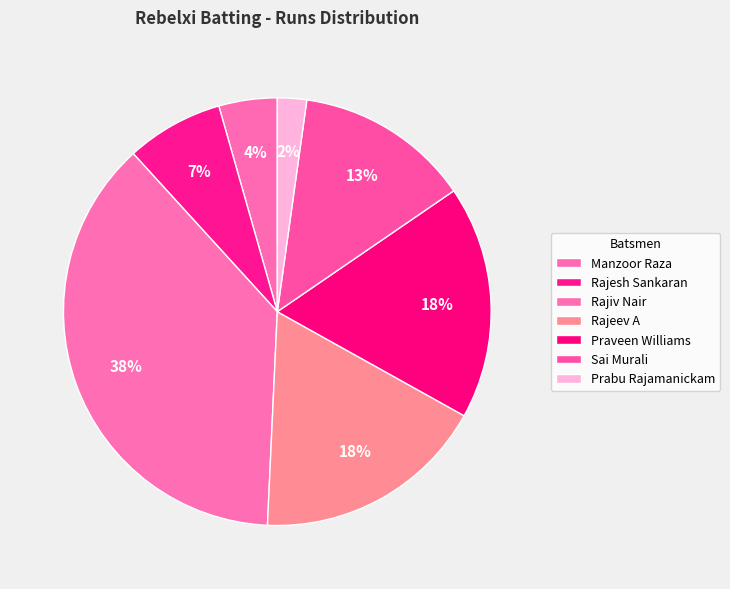

How many segments does this pie chart have?

7